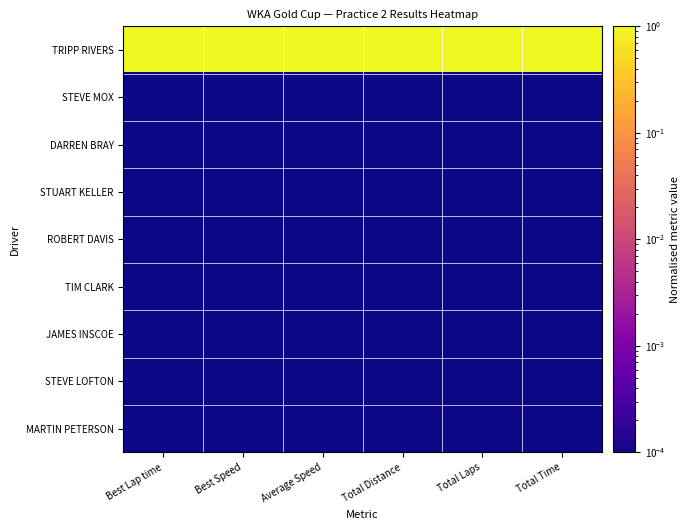

Between Total Laps and Average Speed, which is larger?

Total Laps